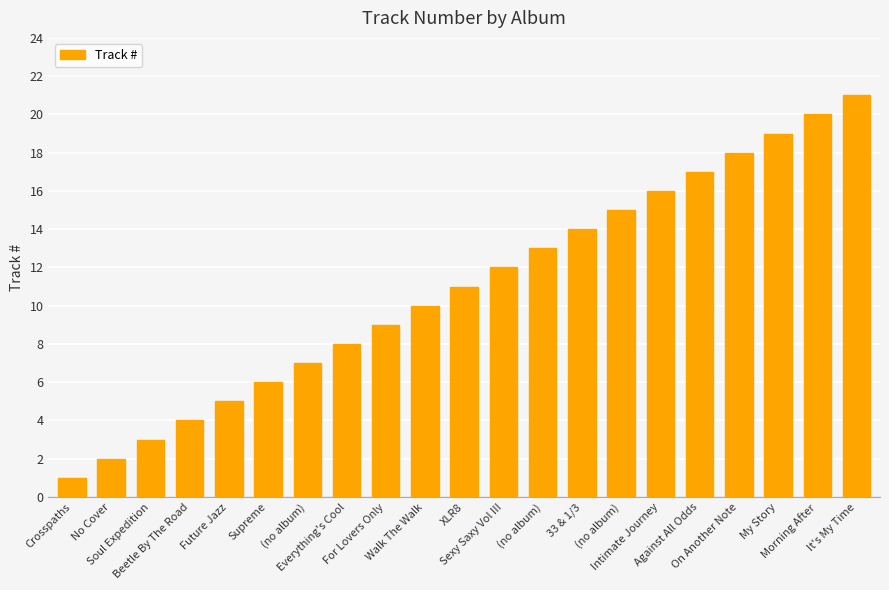

The value at Walk The Walk is 10. True or false?

True